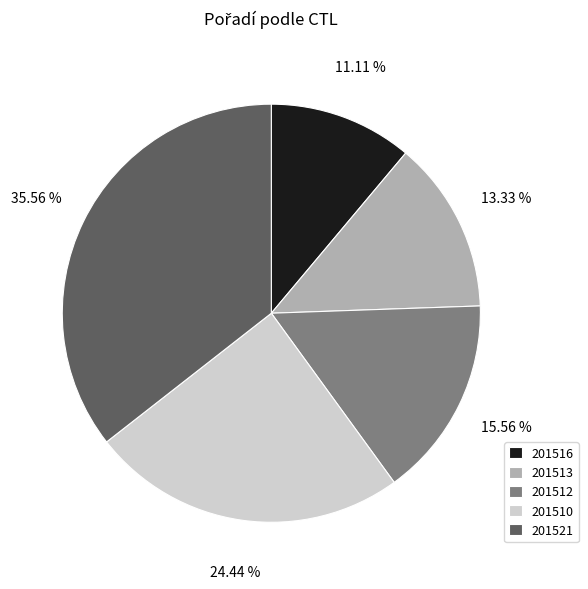

To the nearest percent, what is the difference between the largest and smallest slice percentages?

24%